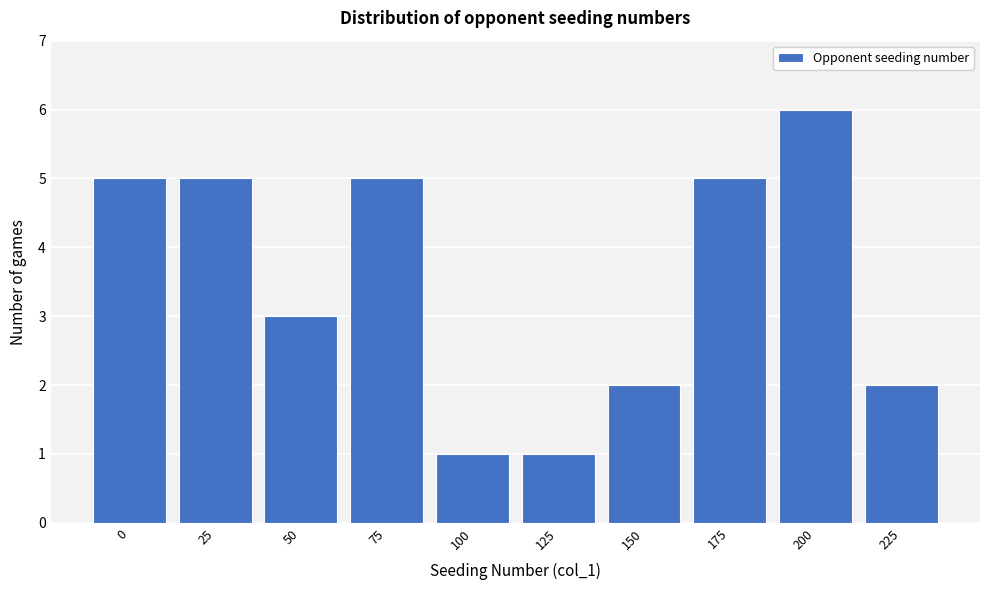

Reading left to right, extract all data points from this chart.

5	5	3	5	1	1	2	5	6	2